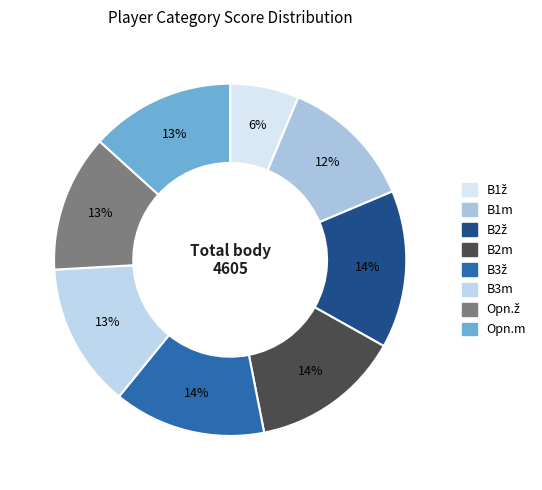

Rank the categories by value from highest to lowest.

B2ž, B3ž, B2m, Opn.m, B3m, Opn.ž, B1m, B1ž